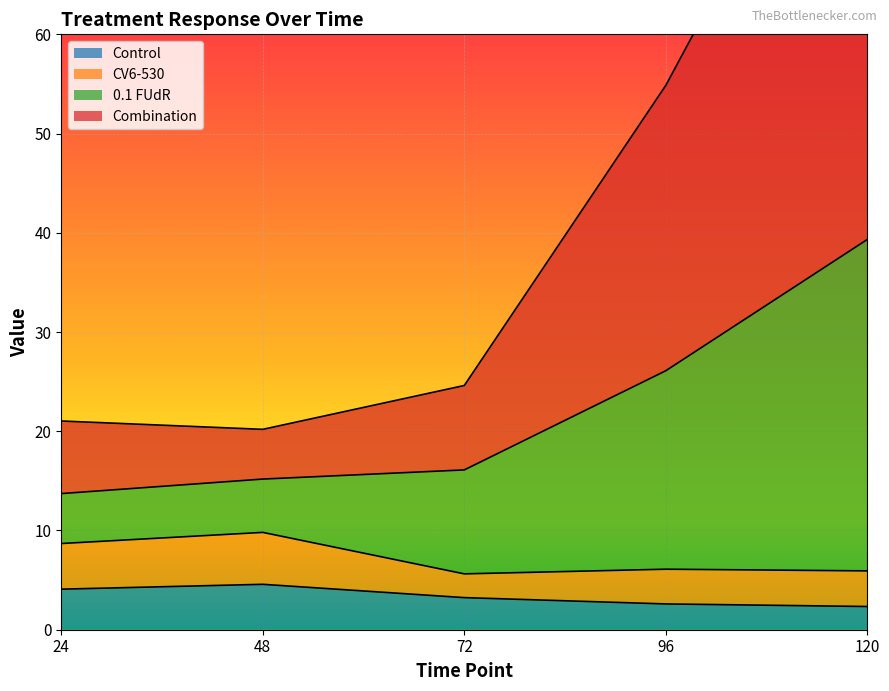

Is it true that Control equals 3.2 at 72?

True